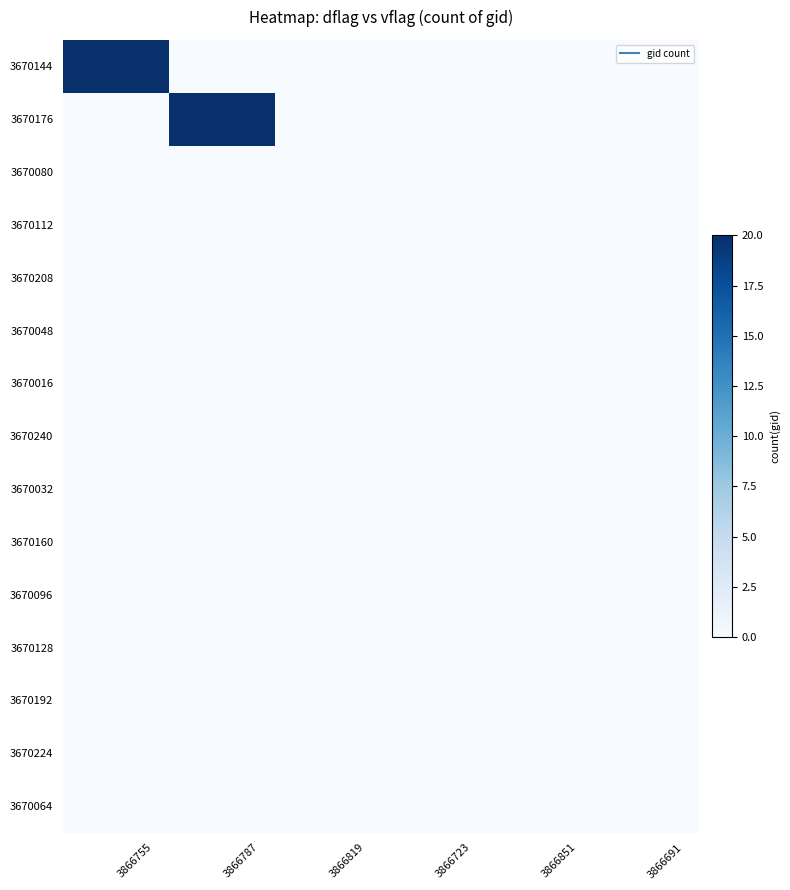

Rank the series at 3866819 from highest to lowest value.

3670144, 3670176, 3670080, 3670112, 3670208, 3670048, 3670016, 3670240, 3670032, 3670160, 3670096, 3670128, 3670192, 3670224, 3670064